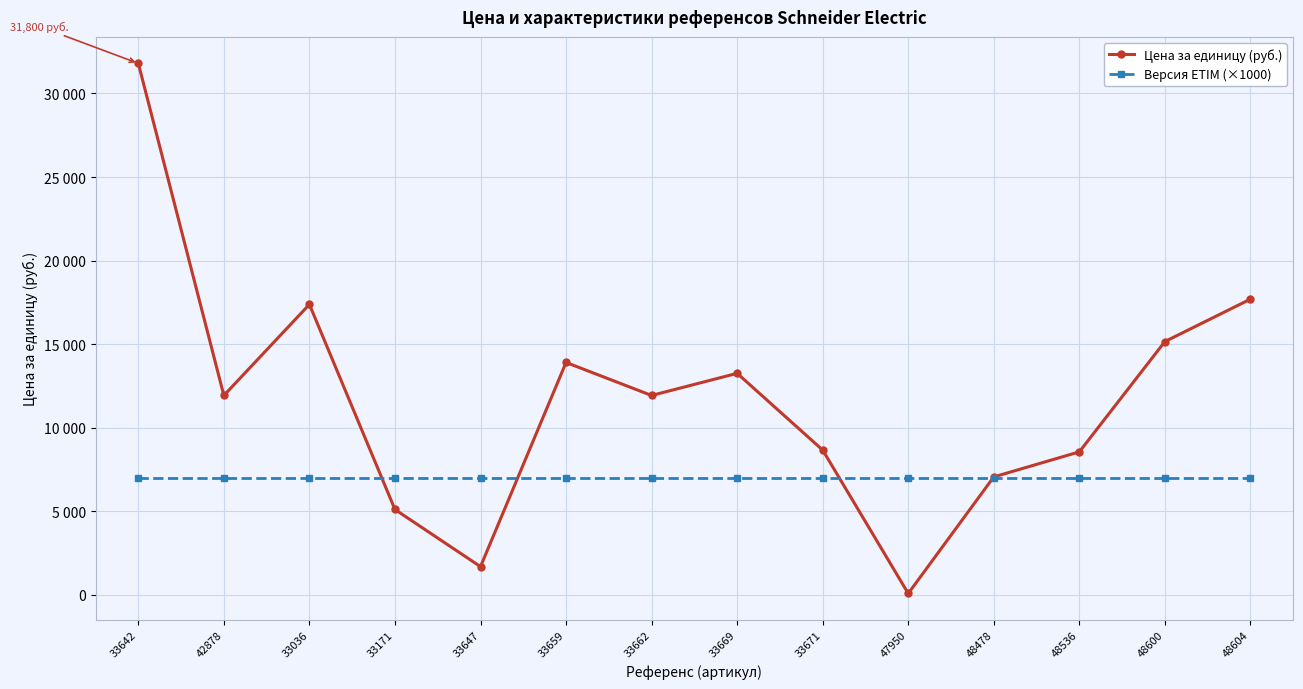

What is the value of the Цена за единицу (руб.) point at the 2nd from the left?

11925.0